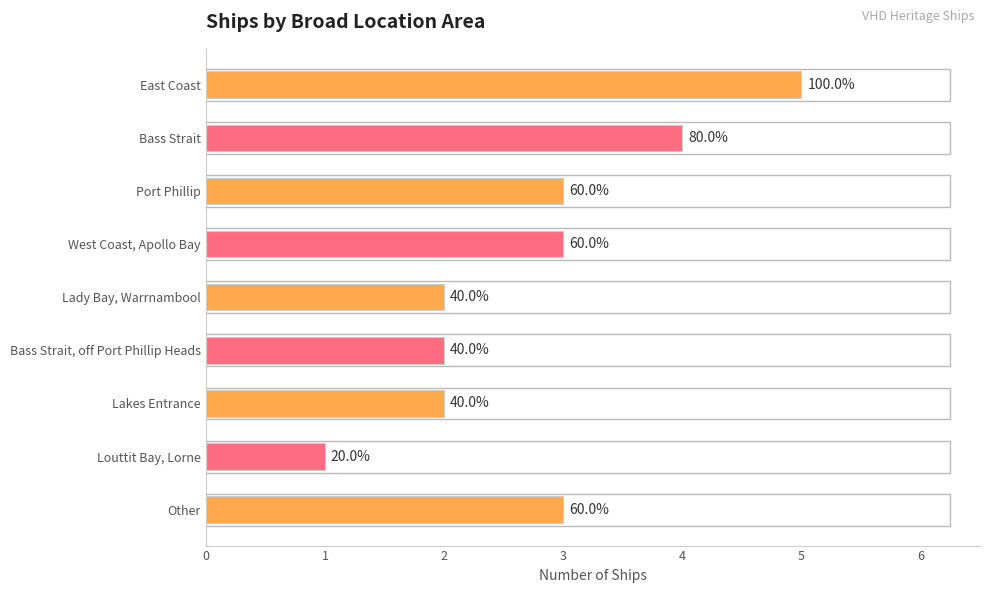

Which category has the lowest value across all series?

Louttit Bay, Lorne